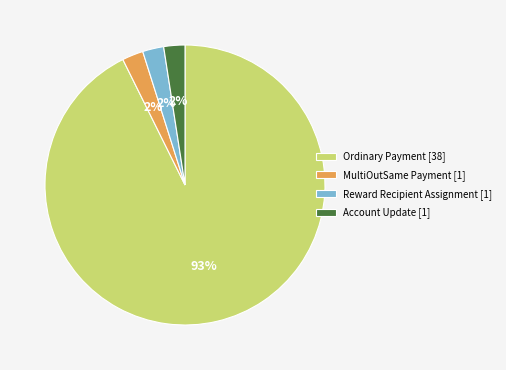

To the nearest percent, what is the average slice percentage?

25%